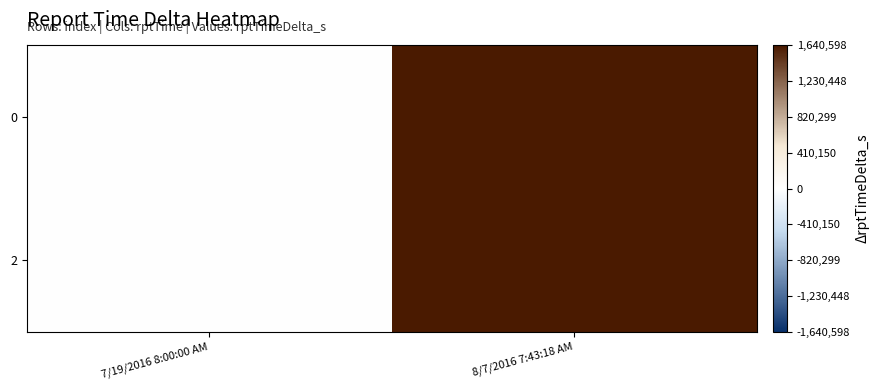

At 7/19/2016 8:00:00 AM, list the series in order from smallest to largest.

0, 2